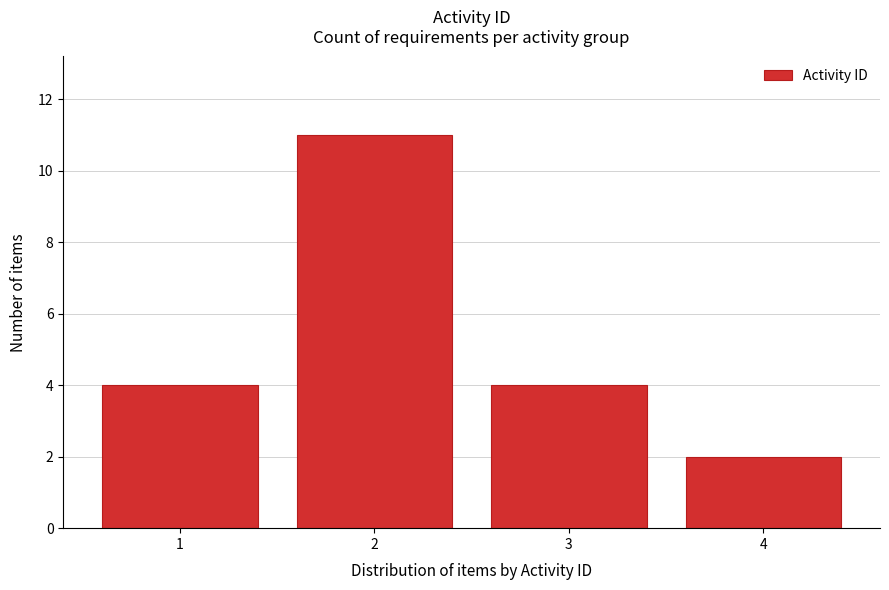

Reading left to right, transcribe all the data shown in this chart.

1=4	2=11	3=4	4=2